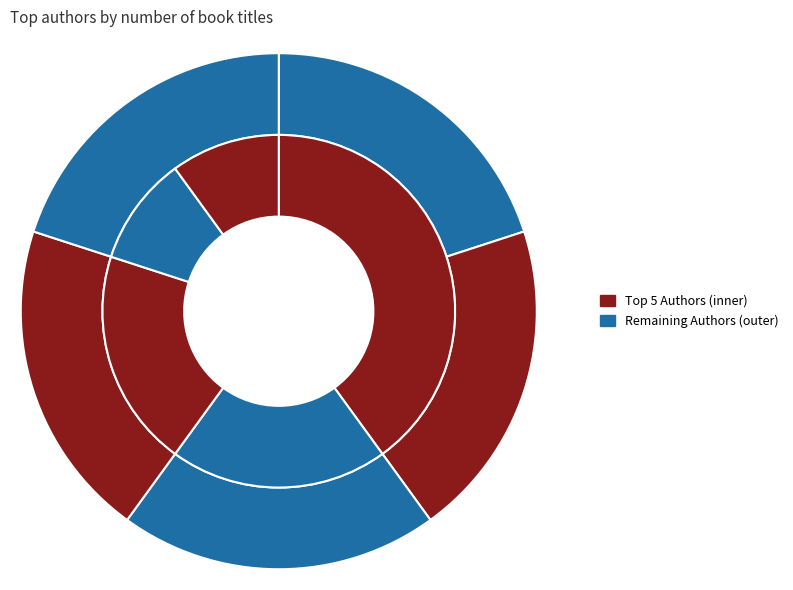

Does Anne McCaffrey represent more than half of the total?

No